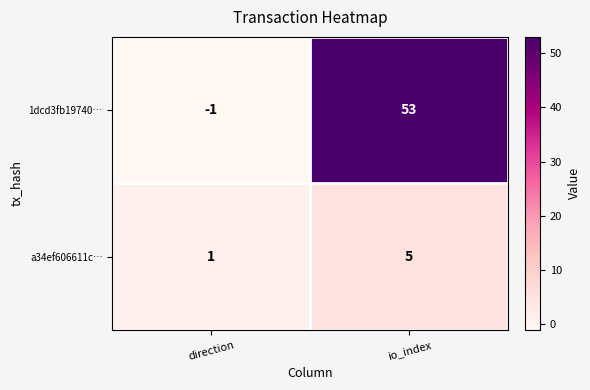

Which series changed the most between direction and io_index?

1dcd3fb19740…